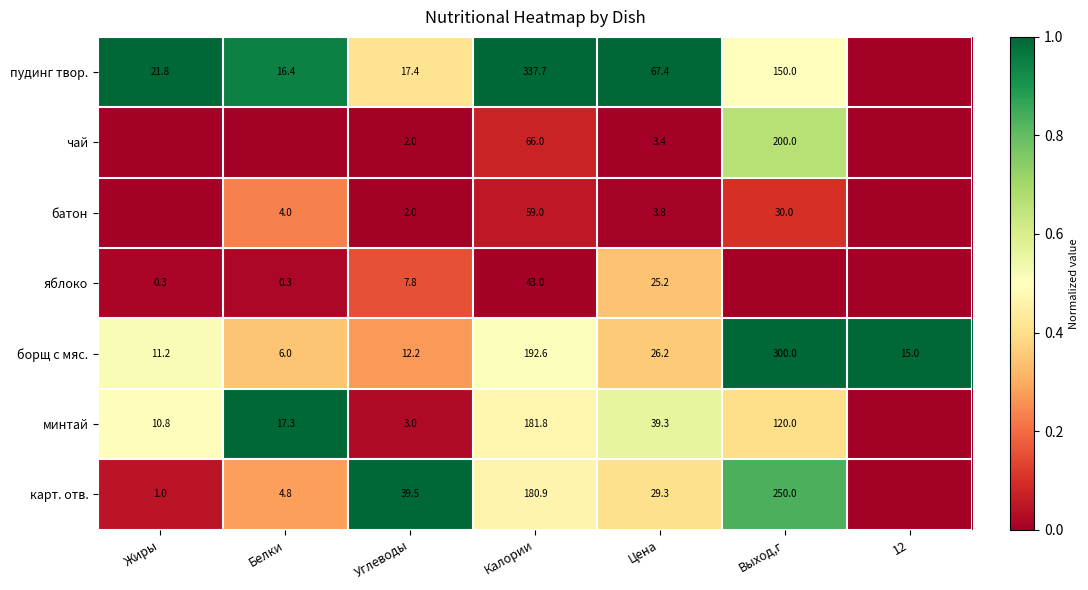

At Цена, list the series in order from smallest to largest.

чай, батон, яблоко, борщ с мяс., карт. отв., минтай, пудинг твор.